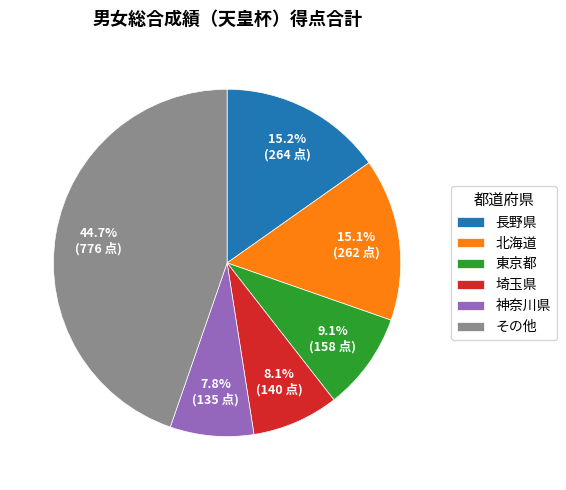

What percentage do 神奈川県 and 北海道 together represent?

22.9%